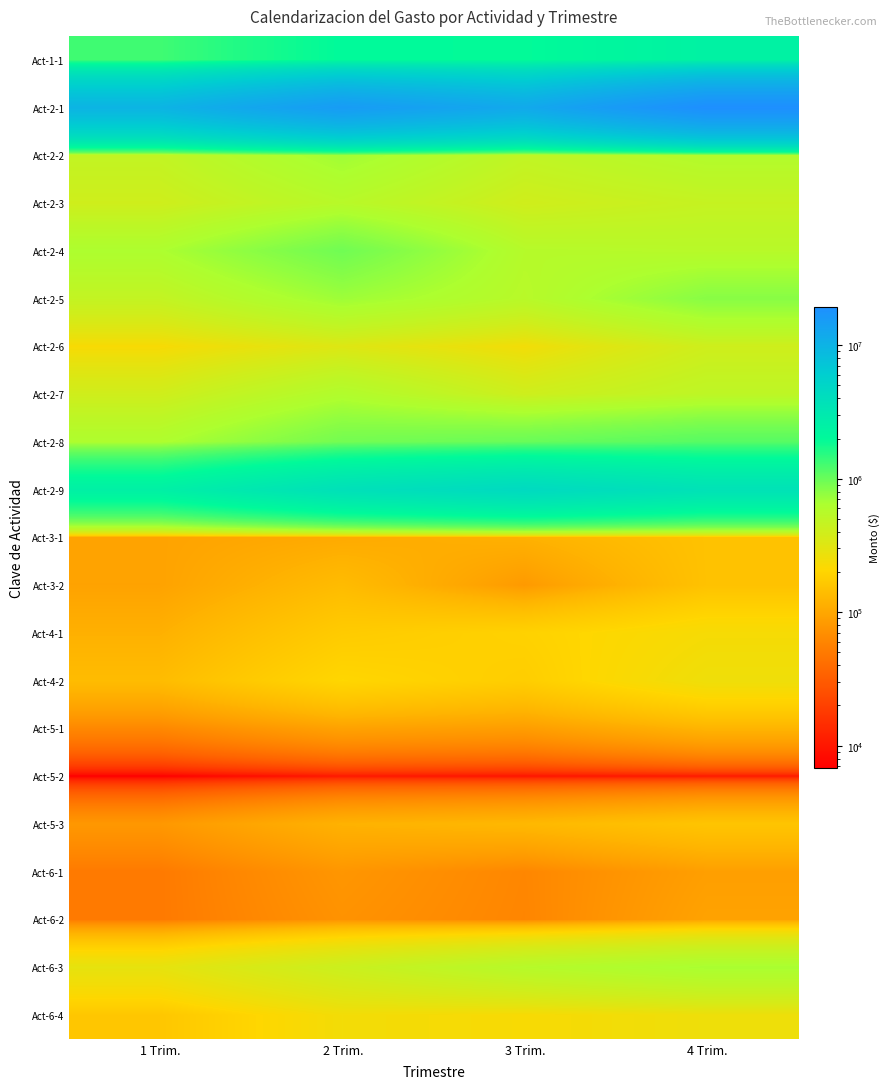

Reading left to right, list all the values displayed in this chart.

Act-1-1: 1 Trim.=1305011.9	2 Trim.=2002358.3	3 Trim.=1955037.7	4 Trim.=2405497.8
Act-2-1: 1 Trim.=9849875.2	2 Trim.=15290773.7	3 Trim.=11951518.8	4 Trim.=19319418.6
Act-2-2: 1 Trim.=477573.3	2 Trim.=694763.9	3 Trim.=490449.7	4 Trim.=588558.0
Act-2-3: 1 Trim.=401601.7	2 Trim.=550806.4	3 Trim.=396109.8	4 Trim.=456414.3
Act-2-4: 1 Trim.=634895.8	2 Trim.=952343.7	3 Trim.=569638.0	4 Trim.=553055.1
Act-2-5: 1 Trim.=470784.9	2 Trim.=706177.3	3 Trim.=548134.7	4 Trim.=815267.8
Act-2-6: 1 Trim.=227289.2	2 Trim.=325455.0	3 Trim.=244389.4	4 Trim.=403215.9
Act-2-7: 1 Trim.=397192.0	2 Trim.=601788.0	3 Trim.=407005.7	4 Trim.=506308.9
Act-2-8: 1 Trim.=623371.8	2 Trim.=931898.2	3 Trim.=1000244.0	4 Trim.=1124790.6
Act-2-9: 1 Trim.=2519717.1	2 Trim.=3779575.6	3 Trim.=4447386.1	4 Trim.=3624370.6
Act-3-1: 1 Trim.=95150.8	2 Trim.=106194.2	3 Trim.=117620.2	4 Trim.=150859.5
Act-3-2: 1 Trim.=94204.2	2 Trim.=136456.3	3 Trim.=81937.9	4 Trim.=150528.1
Act-4-1: 1 Trim.=115649.0	2 Trim.=173973.5	3 Trim.=192836.2	4 Trim.=232915.7
Act-4-2: 1 Trim.=137168.7	2 Trim.=205753.1	3 Trim.=180570.2	4 Trim.=257359.1
Act-5-1: 1 Trim.=61831.9	2 Trim.=92747.8	3 Trim.=86319.2	4 Trim.=122391.1
Act-5-2: 1 Trim.=6841.2	2 Trim.=10261.9	3 Trim.=9617.6	4 Trim.=10458.9
Act-5-3: 1 Trim.=79452.6	2 Trim.=118678.9	3 Trim.=129036.5	4 Trim.=156775.7
Act-6-1: 1 Trim.=49882.6	2 Trim.=77403.7	3 Trim.=60879.4	4 Trim.=88711.2
Act-6-2: 1 Trim.=49882.6	2 Trim.=73276.1	3 Trim.=59847.5	4 Trim.=93870.8
Act-6-3: 1 Trim.=289413.0	2 Trim.=424119.4	3 Trim.=563011.1	4 Trim.=658090.9
Act-6-4: 1 Trim.=161737.1	2 Trim.=242946.1	3 Trim.=227153.4	4 Trim.=259713.6